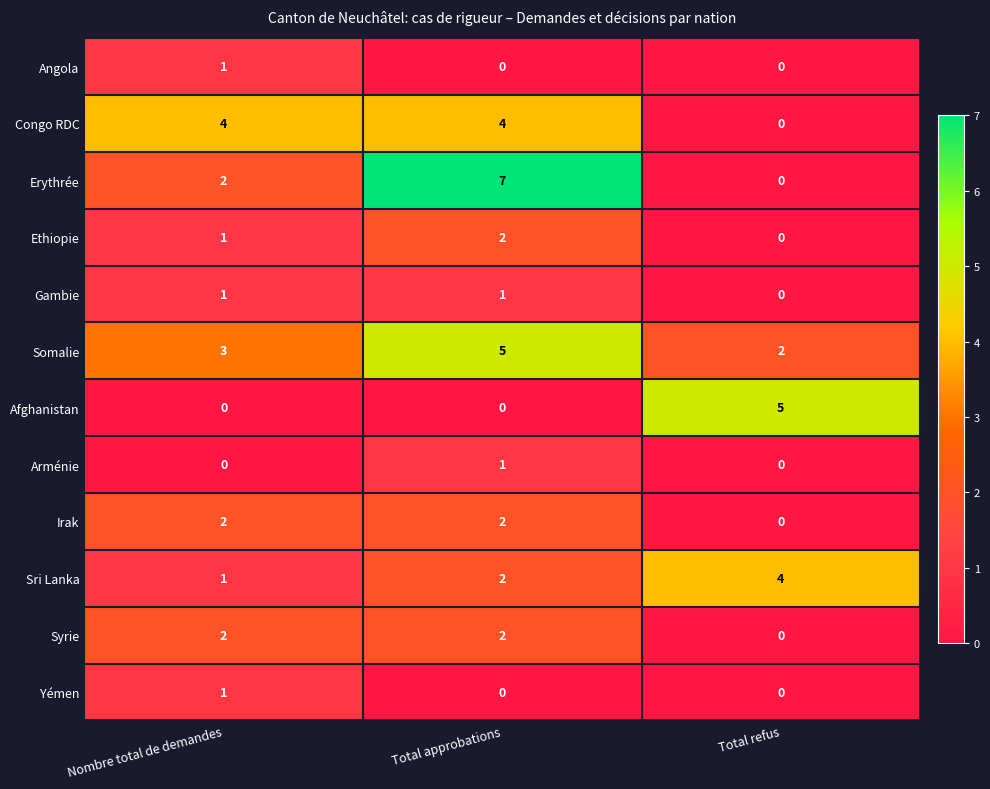

At which category is the sum across all series the highest?

Total approbations